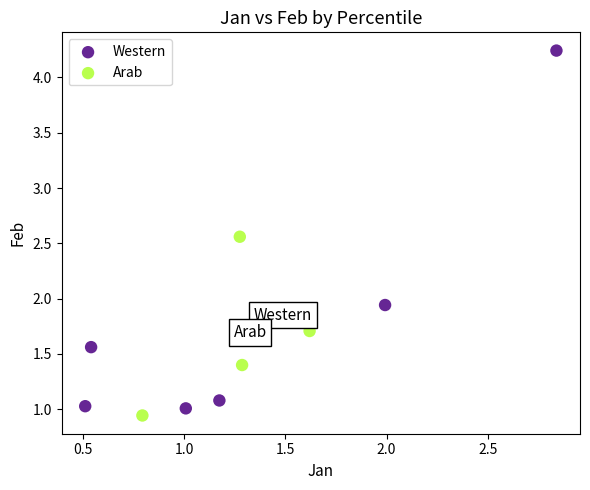

Which series reaches the maximum Y coordinate?

Western